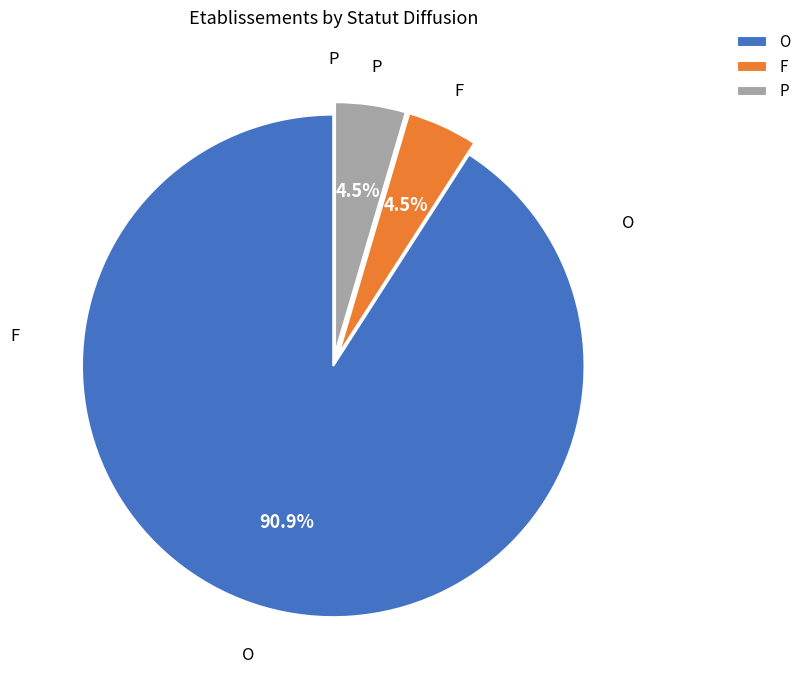

How many slices are in this pie chart?

3